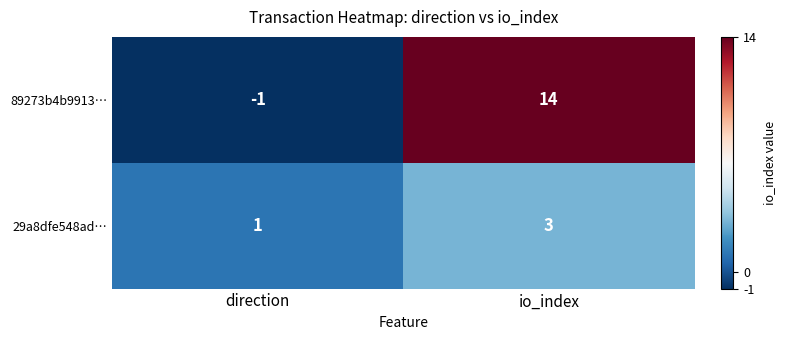

Which category has the highest value in the 29a8dfe548ad… series?

io_index